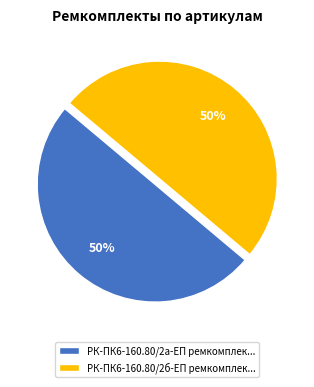

To the nearest percent, what is the average slice percentage?

50%